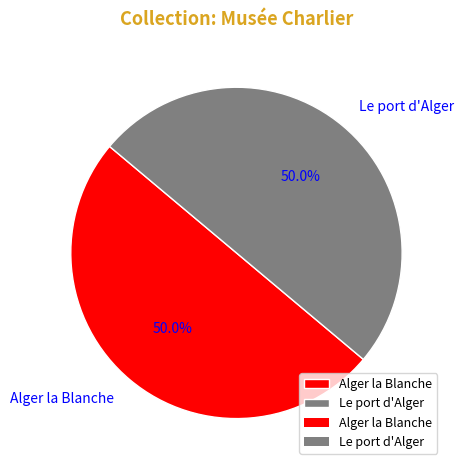

How much of the chart is everything except Le port d'Alger?

50.0%